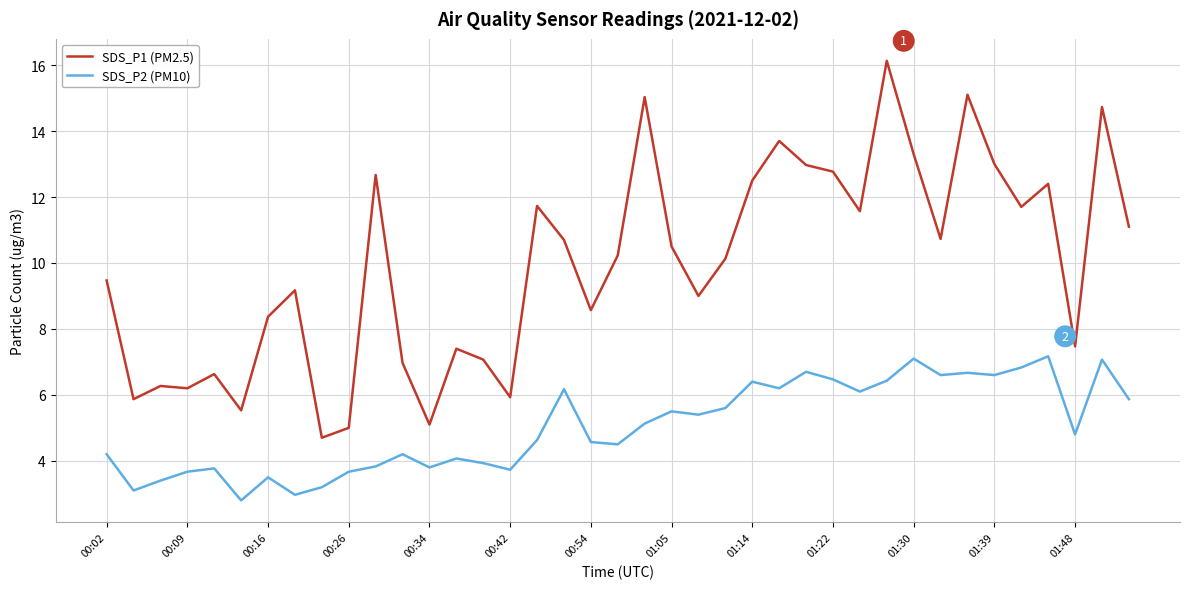

True or false: SDS_P1 (PM2.5) has more than 1 interior local peaks.

True